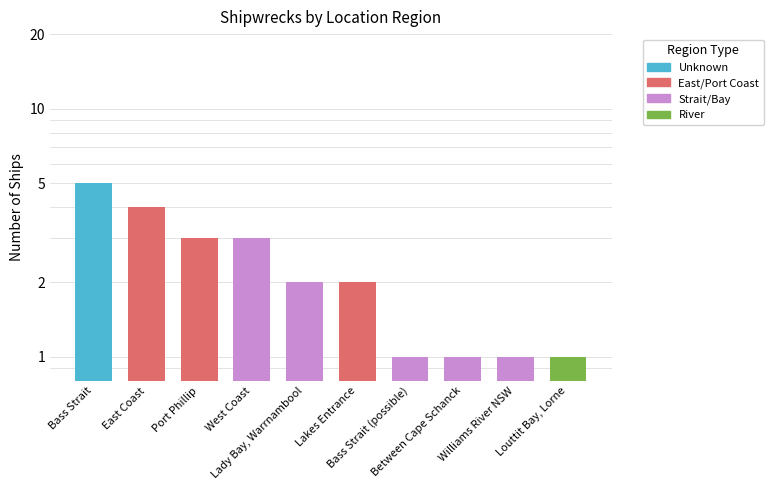

How many bars are there in total?

10